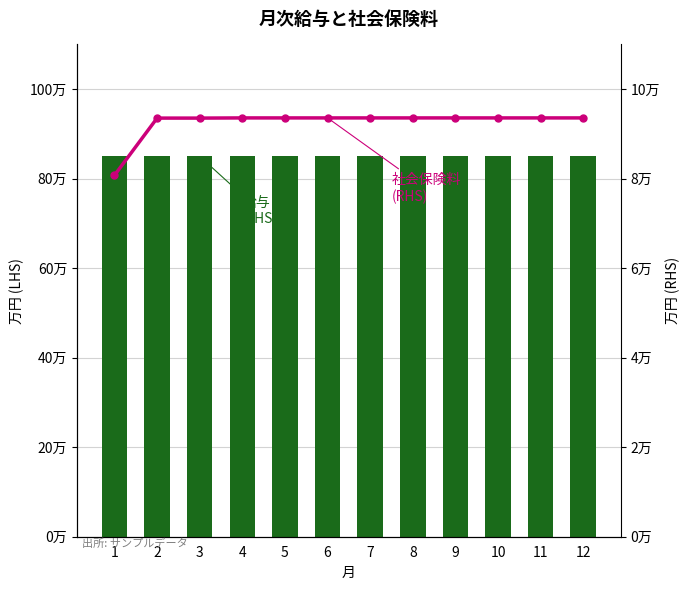

What is the maximum value for 給与 (LHS)?

850000